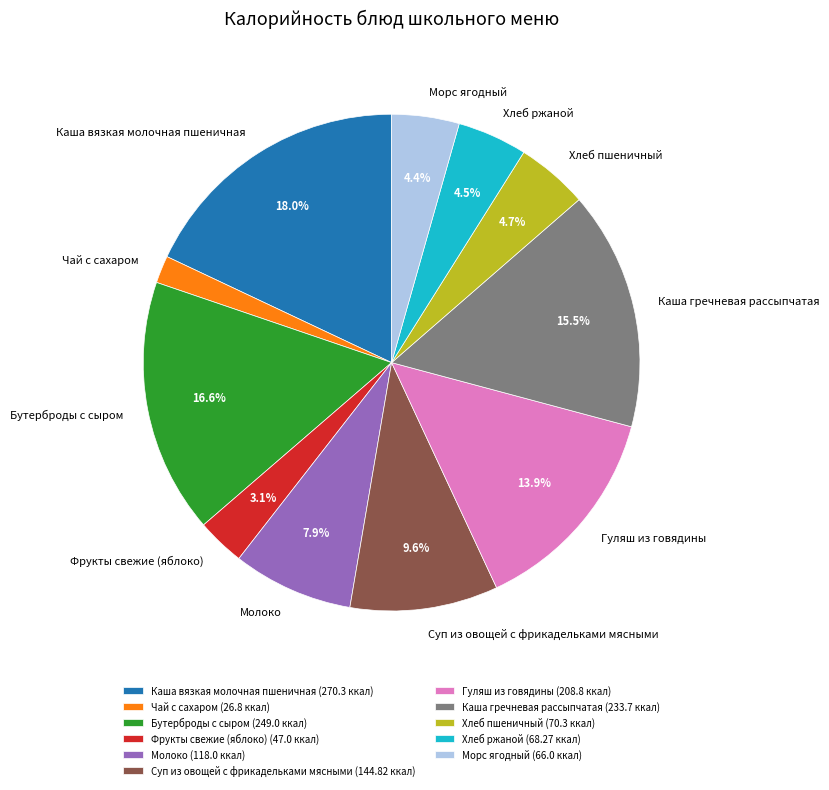

Is Хлеб пшеничный the majority of the pie?

No